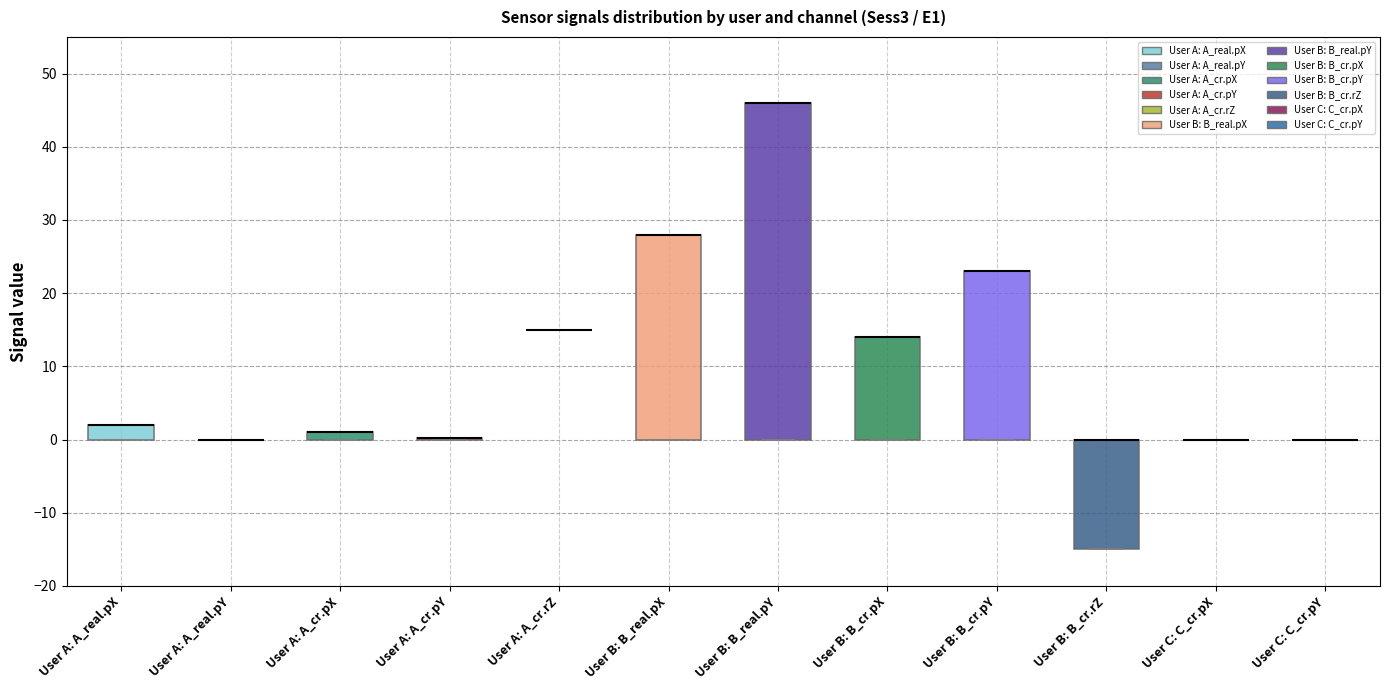

Comparing the boxes themselves (not the whiskers), which one is the tallest?

User B: B_real.pY